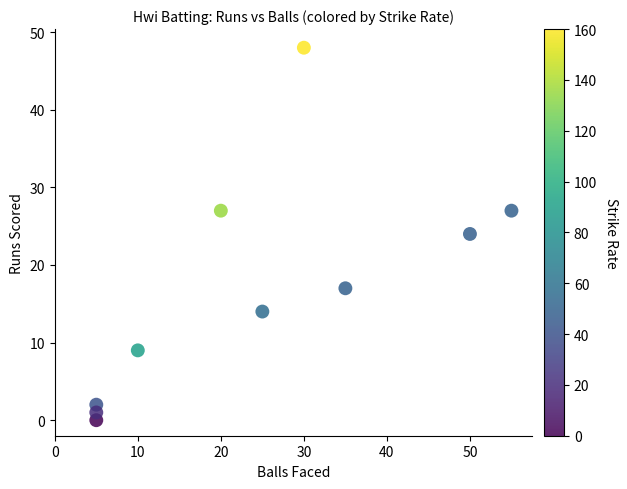

What is the average X value?

24